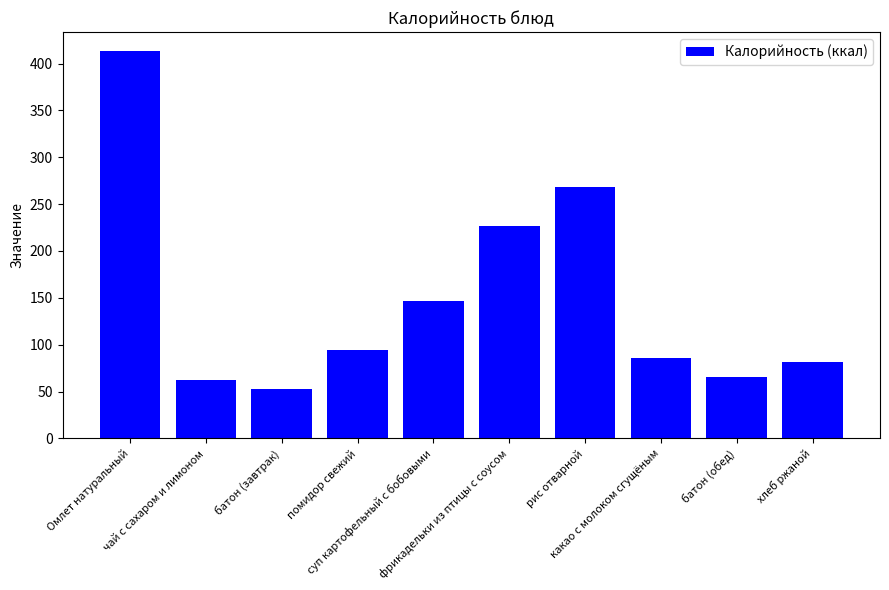

Are the bars horizontal?

No